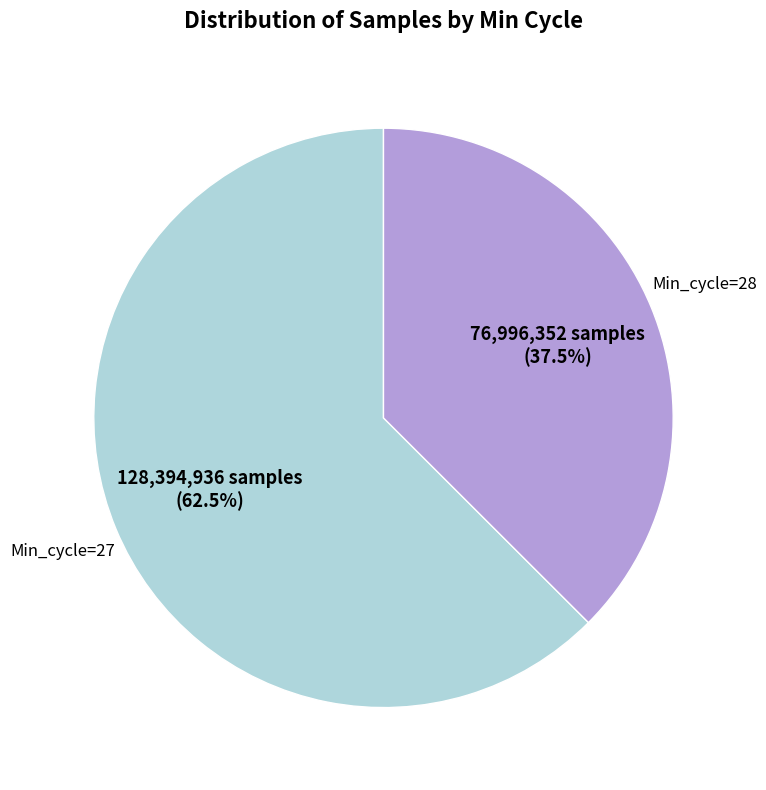

To the nearest percent, what is the average slice percentage?

50%